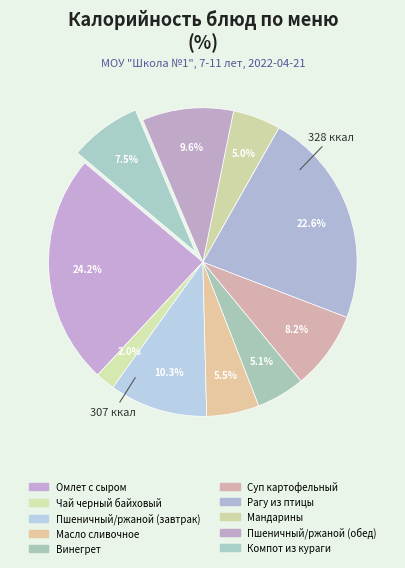

Rank the categories by value from lowest to highest.

Чай черный байховый, Мандарины, Винегрет, Масло сливочное, Компот из кураги, Суп картофельный, Пшеничный/ржаной (обед), Пшеничный/ржаной (завтрак), Рагу из птицы, Омлет с сыром